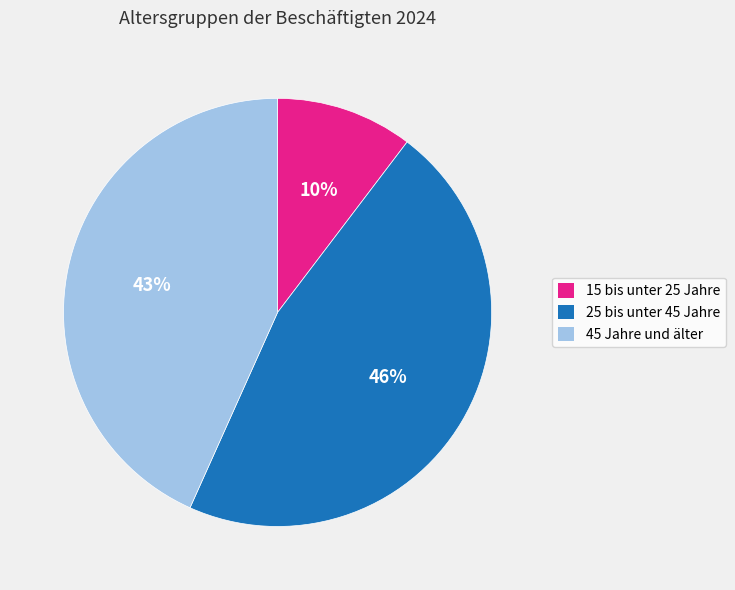

Is it true that 15 bis unter 25 Jahre is 10% of the pie?

True